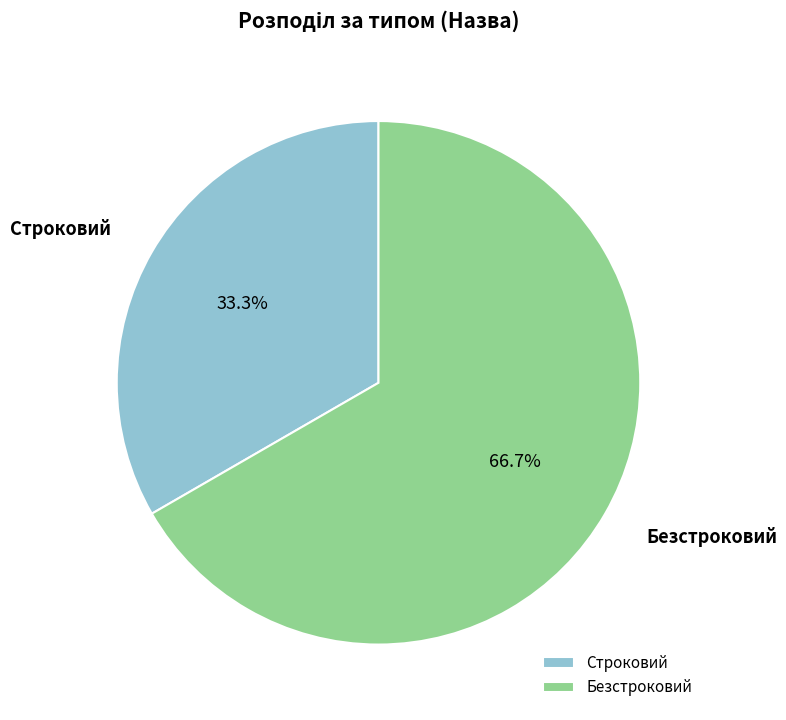

Does Строковий account for over 50% of the chart?

No